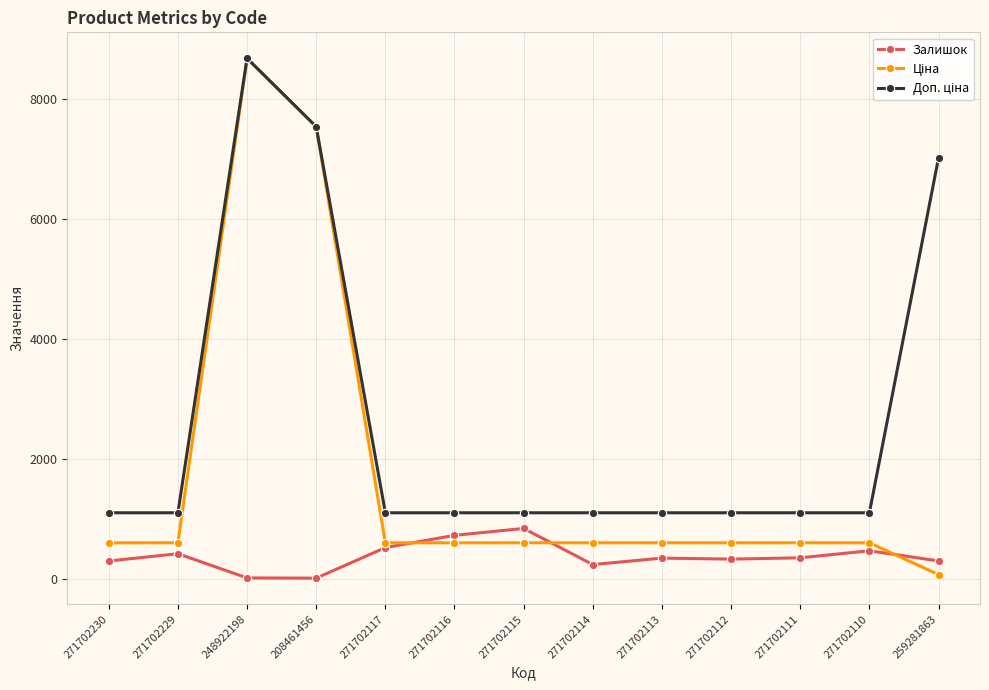

Does the chart display data point markers on the line(s)?

Yes